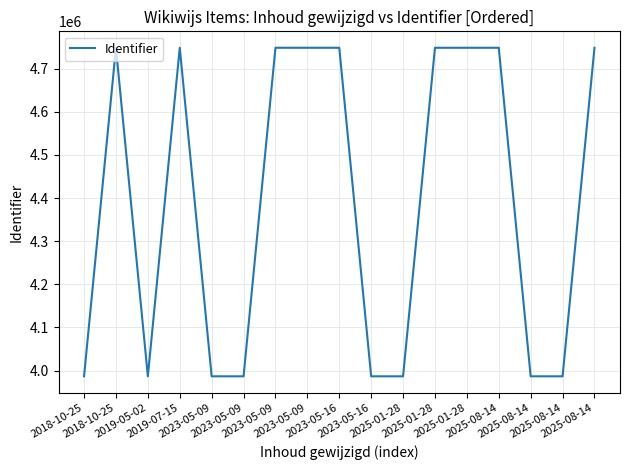

How many lines are shown in the chart?

1